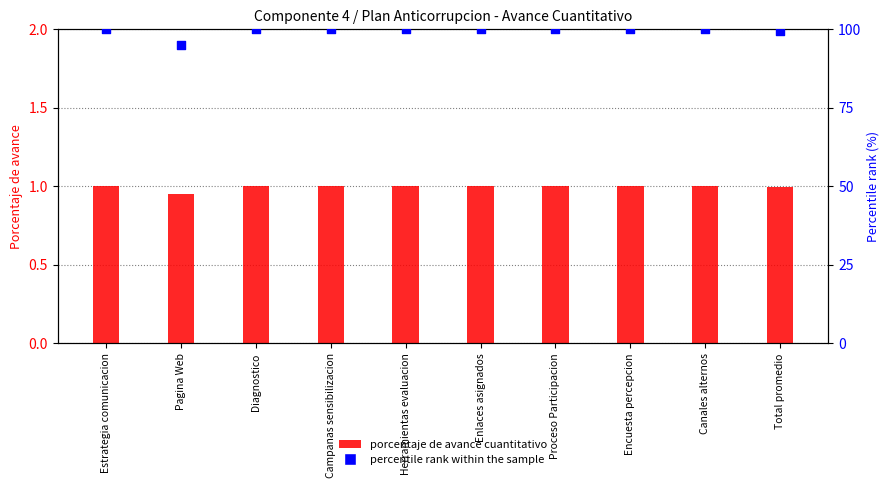

Which series contains the lowest Y value?

porcentaje de avance cuantitativo